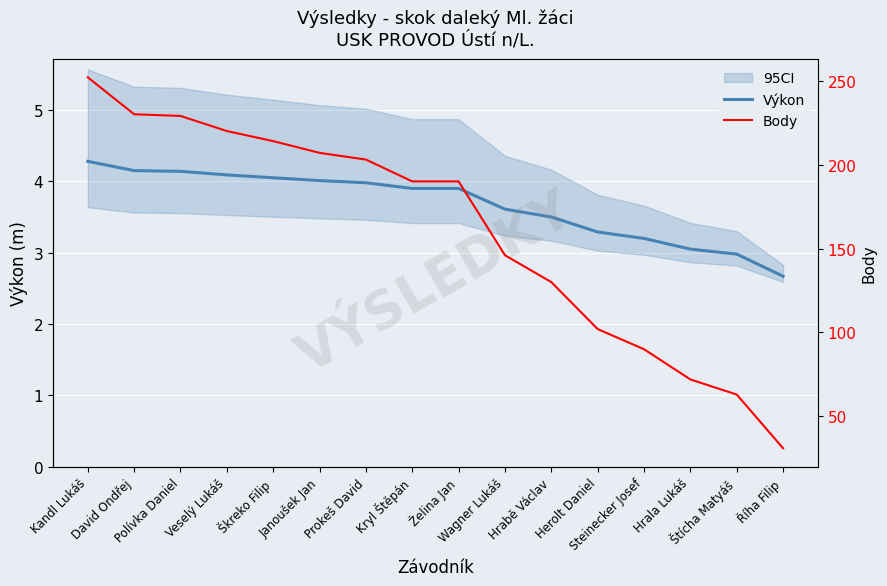

Where does the Body series first go above 190?

Kandl Lukáš